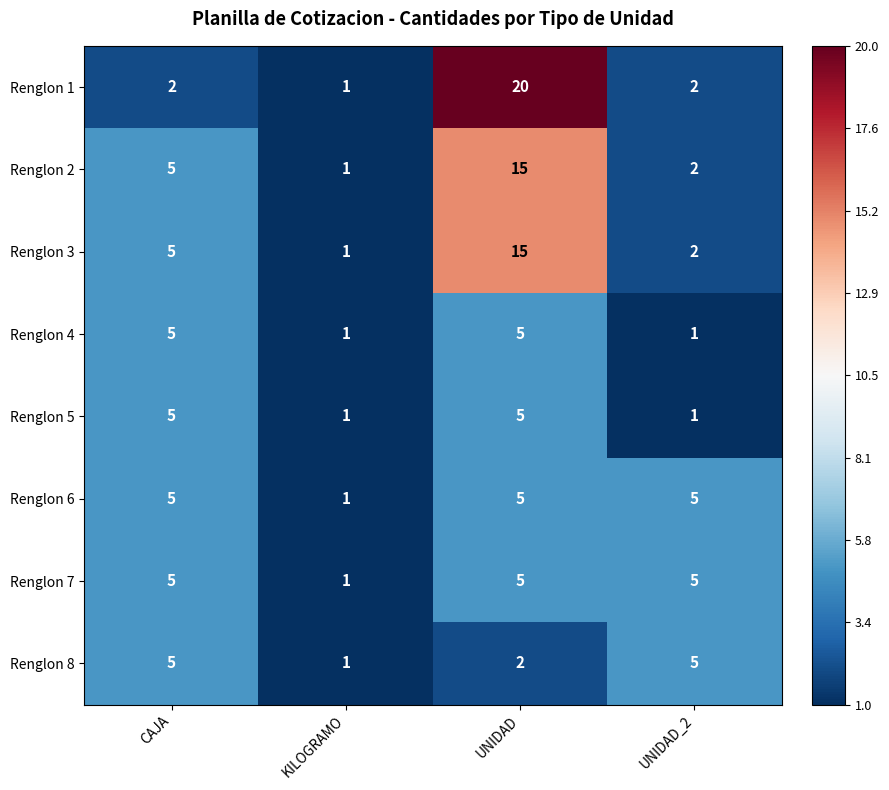

Which category has the highest value across all series?

UNIDAD